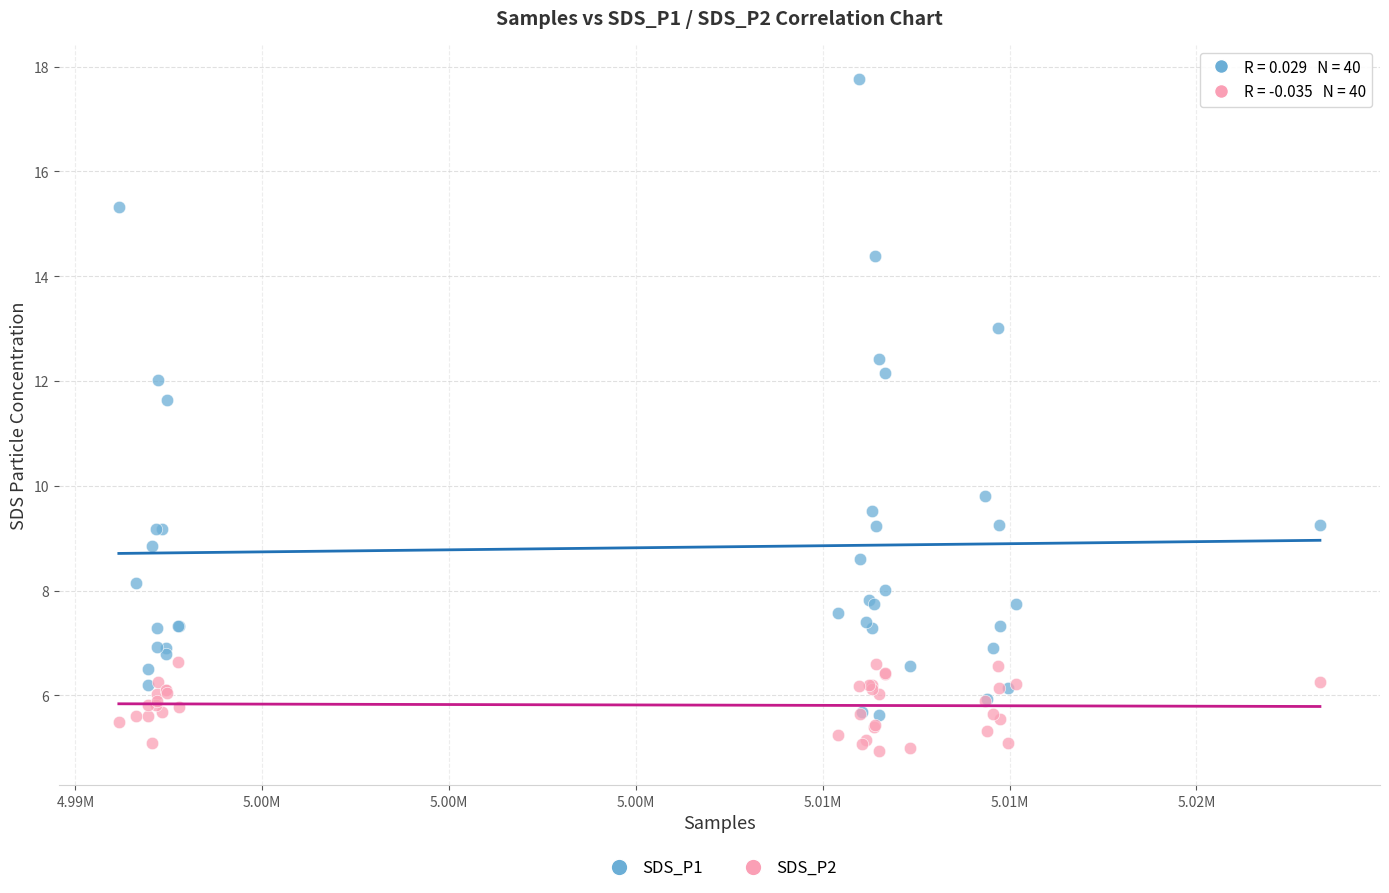

Across all series, what Y value is closest to 11?

11.6